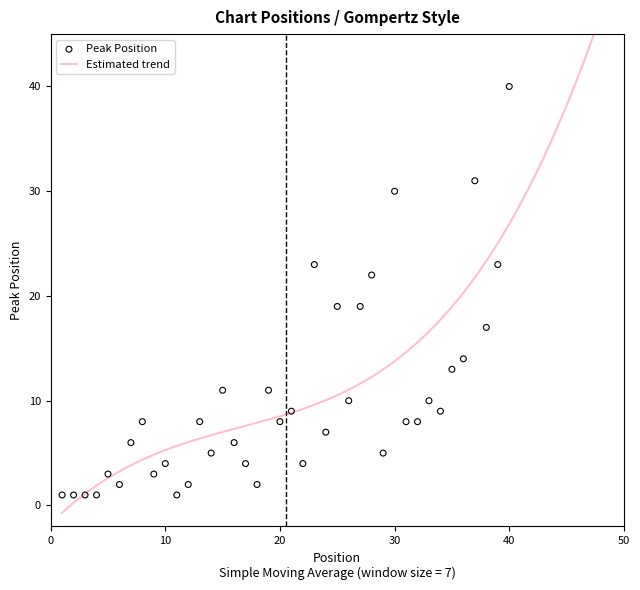

Which has a higher value, 29 or 14?

29